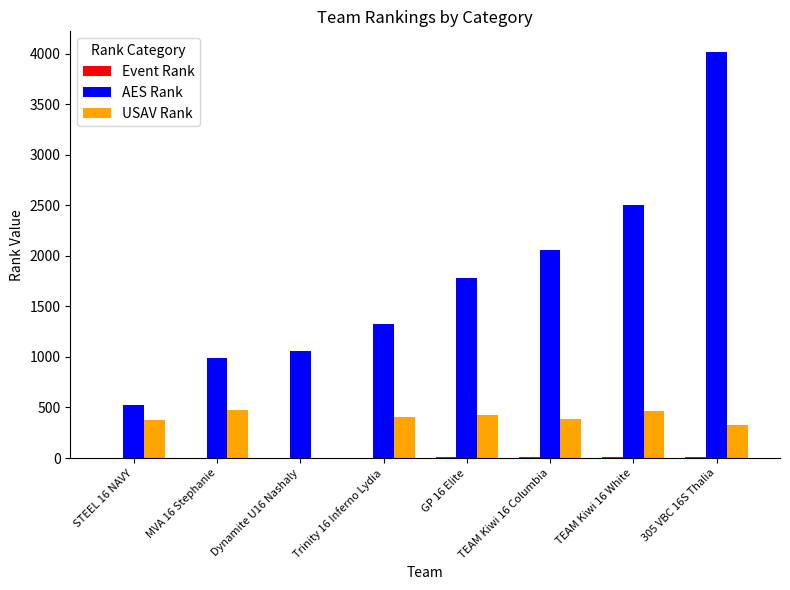

At which category is the sum across all series the highest?

305 VBC 16S Thalia